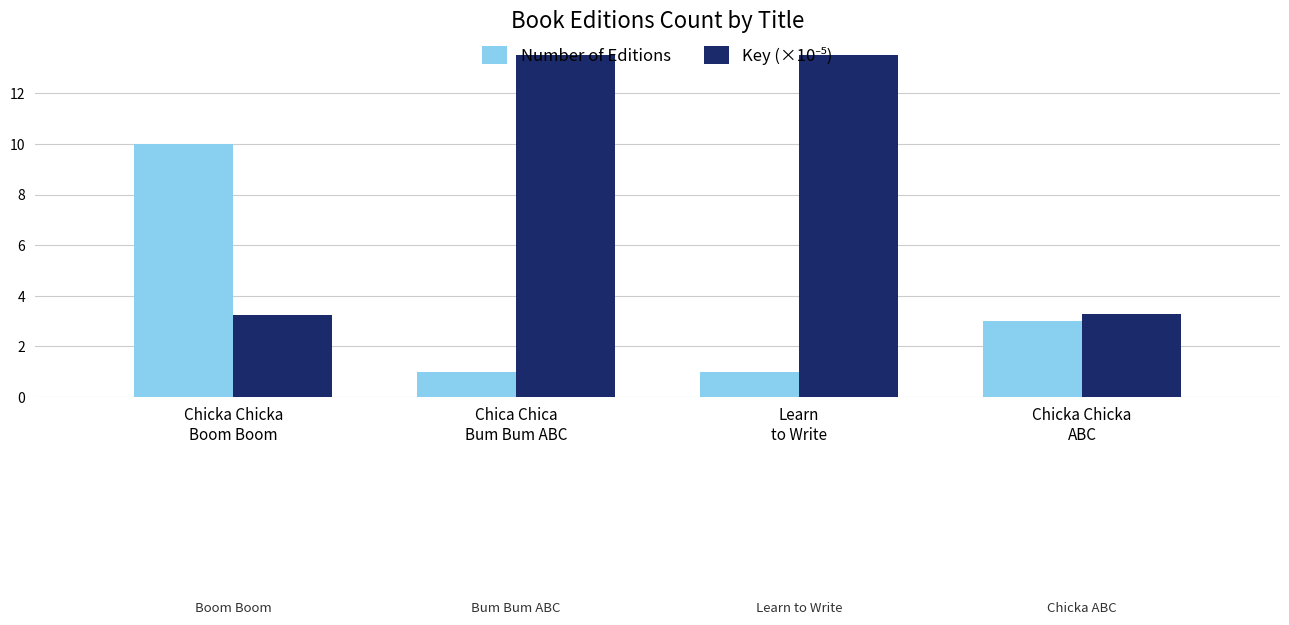

The value of Key (×10⁻⁵) at Chica Chica
Bum Bum ABC is 1206.0. True or false?

False